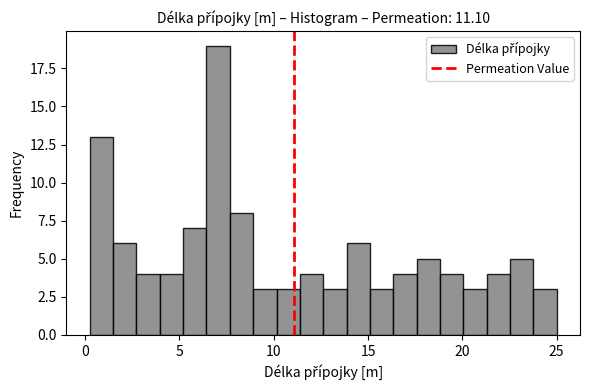

Read against the x-axis, roughly where is the centre of the tallest bar?

7.0